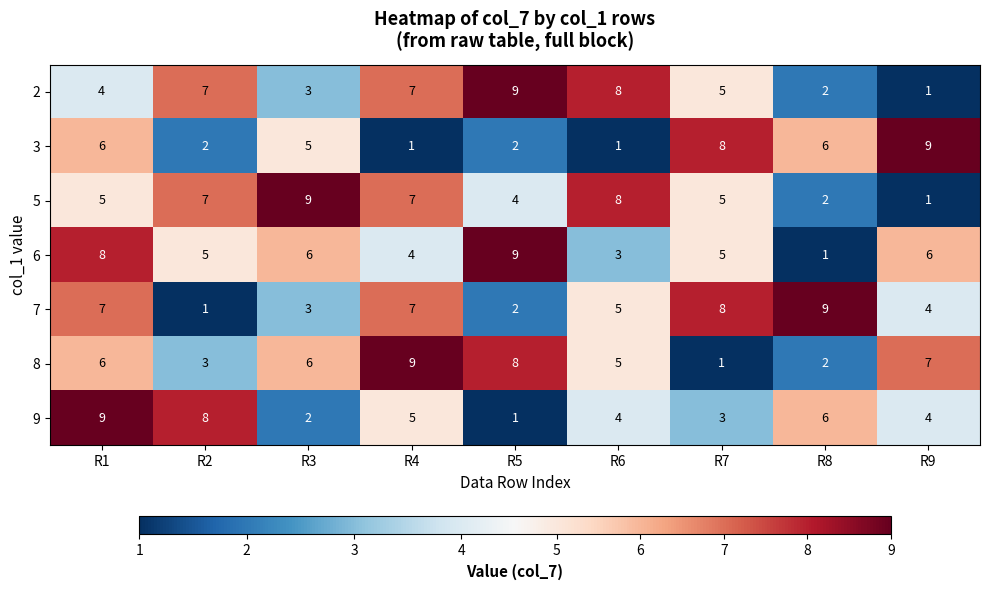

Which category has the lowest value in the 6 series?

R8